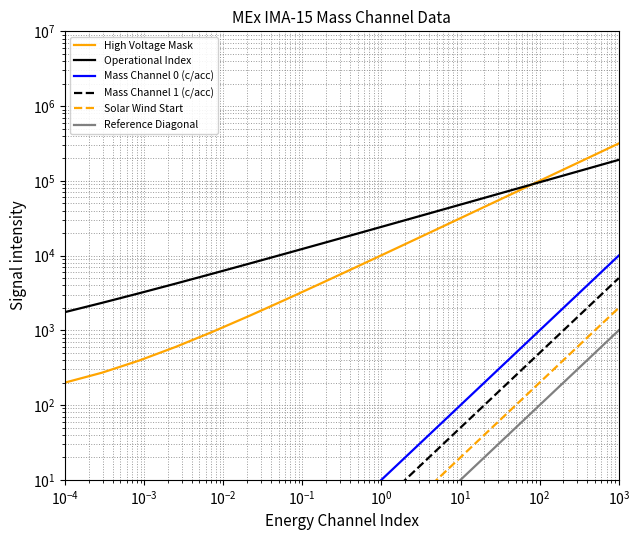

At how many categories does at least one series exceed 219869?

1